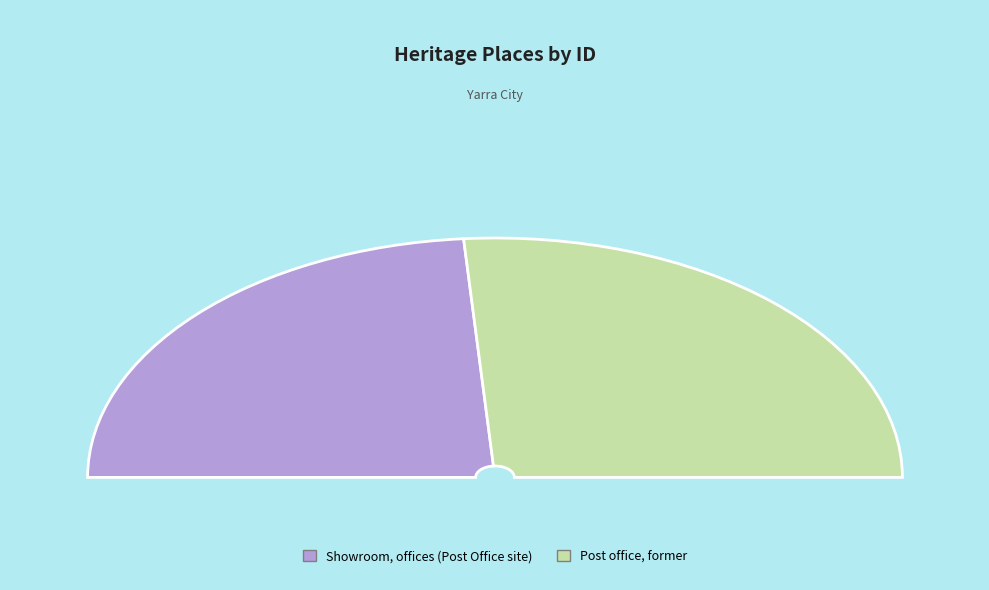

Rank the categories by value from highest to lowest.

Post office, former, Showroom, offices (Post Office site)